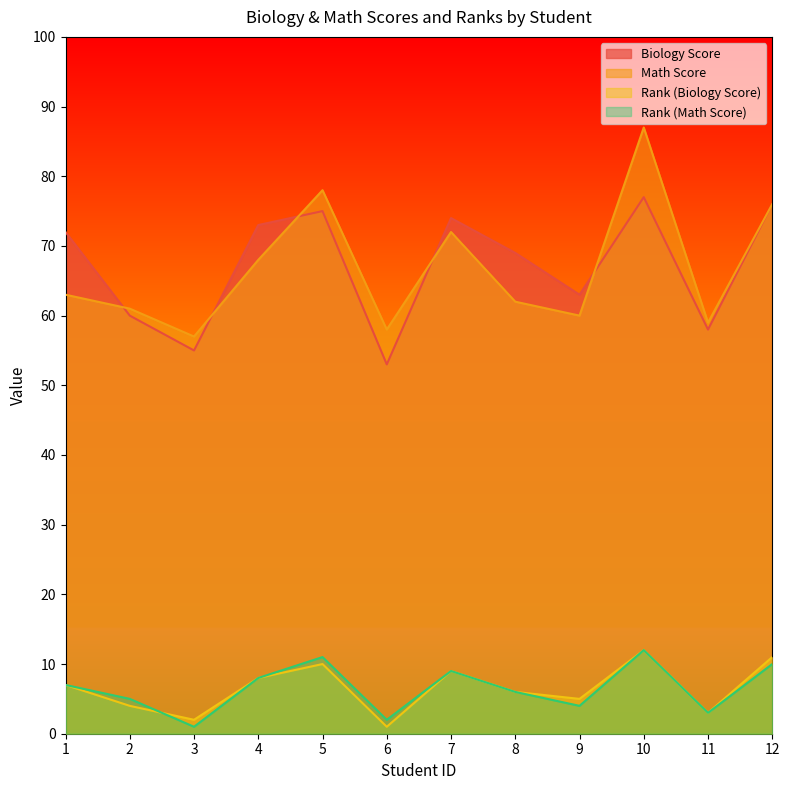

Which has a higher value, 10 or 1?

10